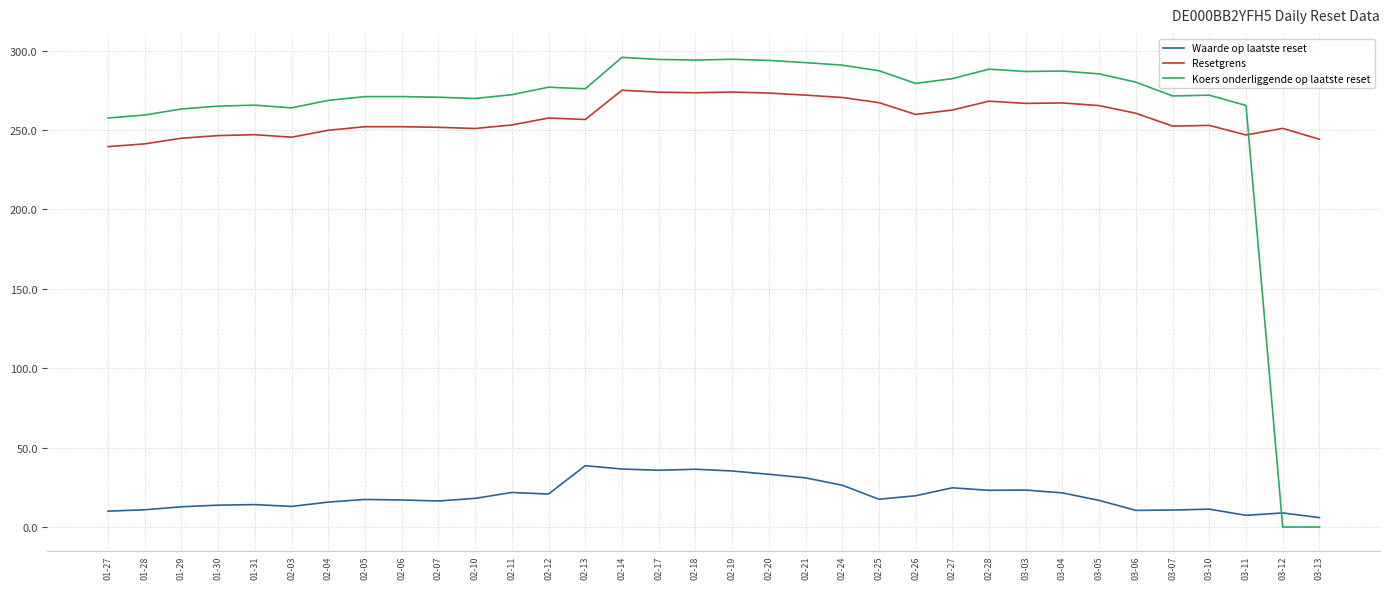

Rank the series at 02-26 from lowest to highest value.

Waarde op laatste reset, Resetgrens, Koers onderliggende op laatste reset